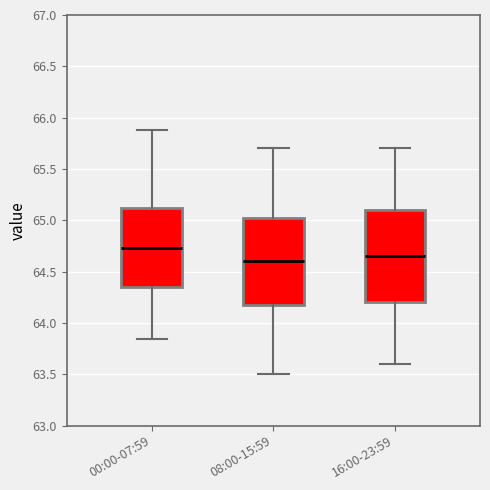

Which box has the highest median line?

00:00-07:59